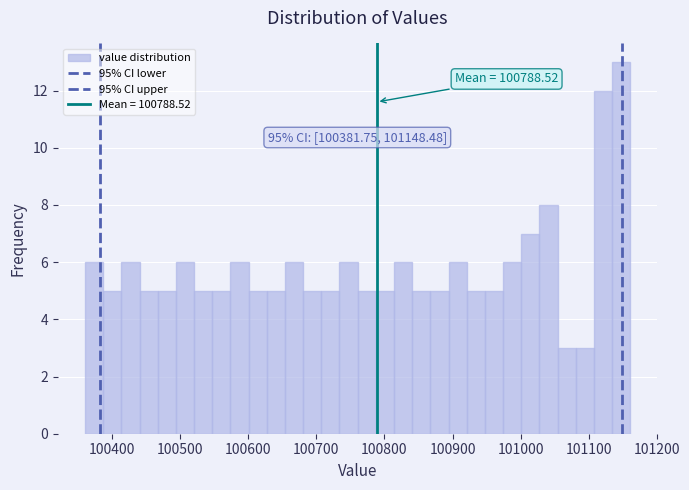

Read against the x-axis, roughly where is the centre of the tallest bar?

101150